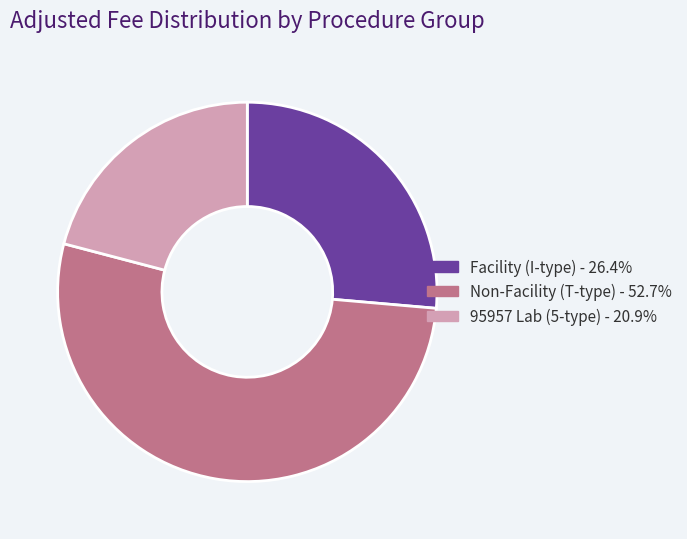

Is there a majority slice in this chart?

Yes